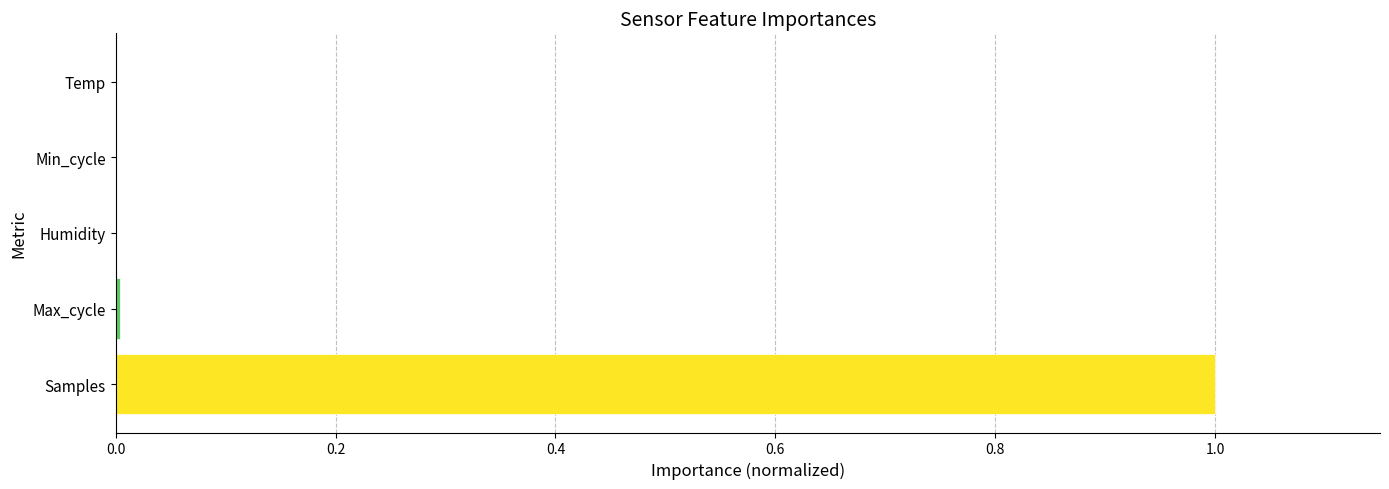

What is the maximum value shown in the chart?

1.0